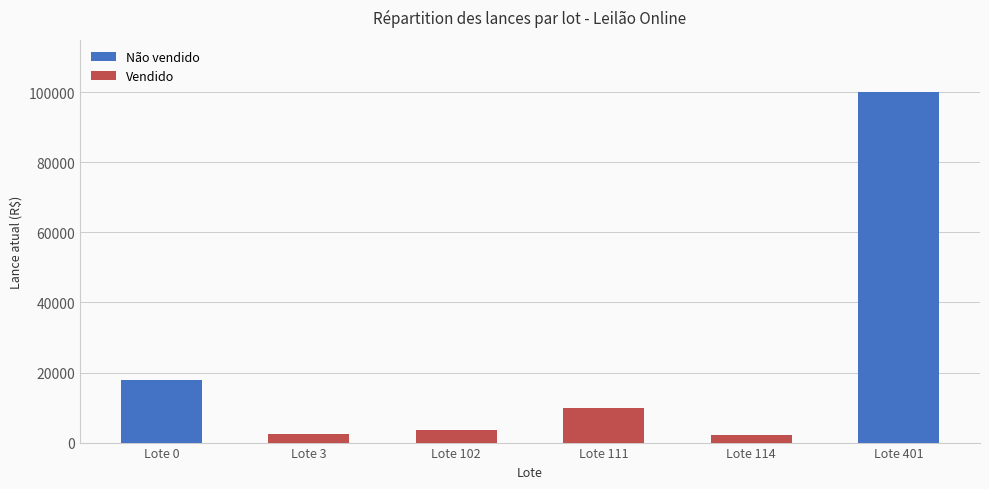

What is the maximum value for Não vendido?

100000